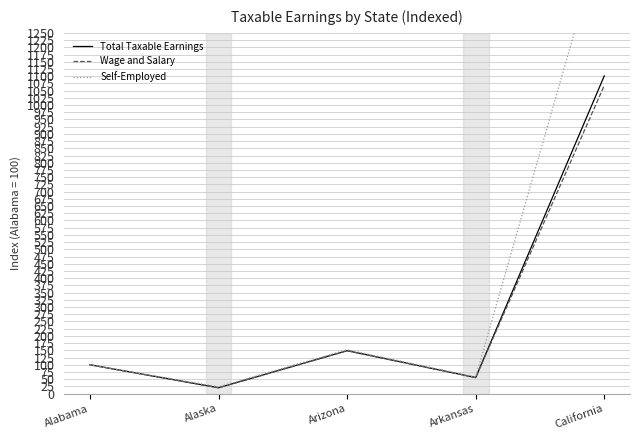

Is the value of Self-Employed at Arizona greater than the value of Total Taxable Earnings at California?

No